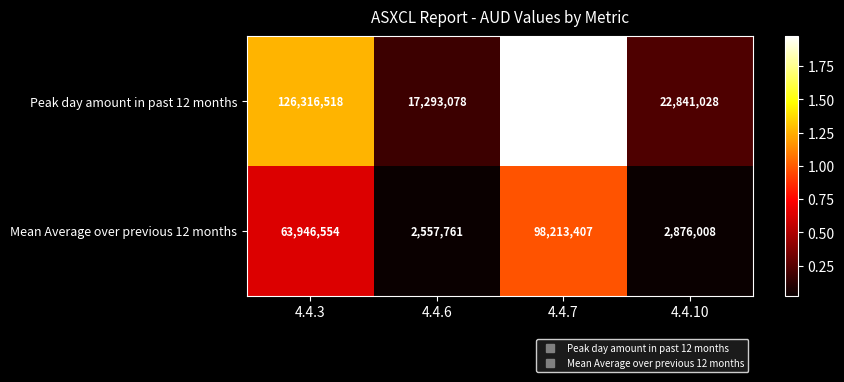

At which category does the chart reach its minimum across all series?

4.4.6